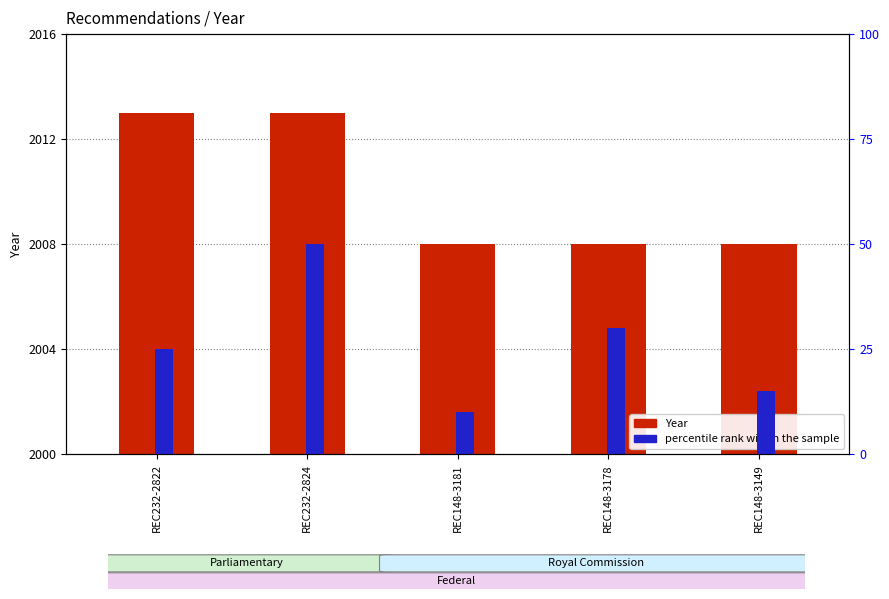

Between REC148-3181 and REC148-3149, which series saw the biggest shift?

percentile rank within the sample